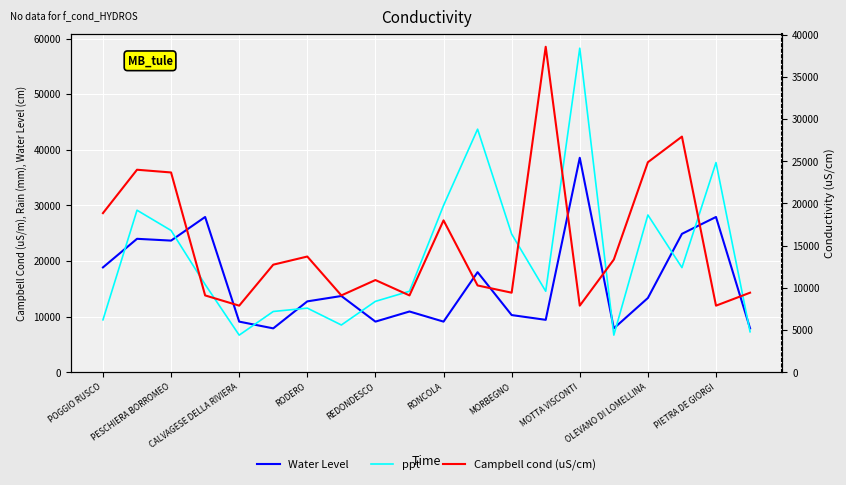

What is the approximate value of Campbell cond (uS/cm) at 15?

13354